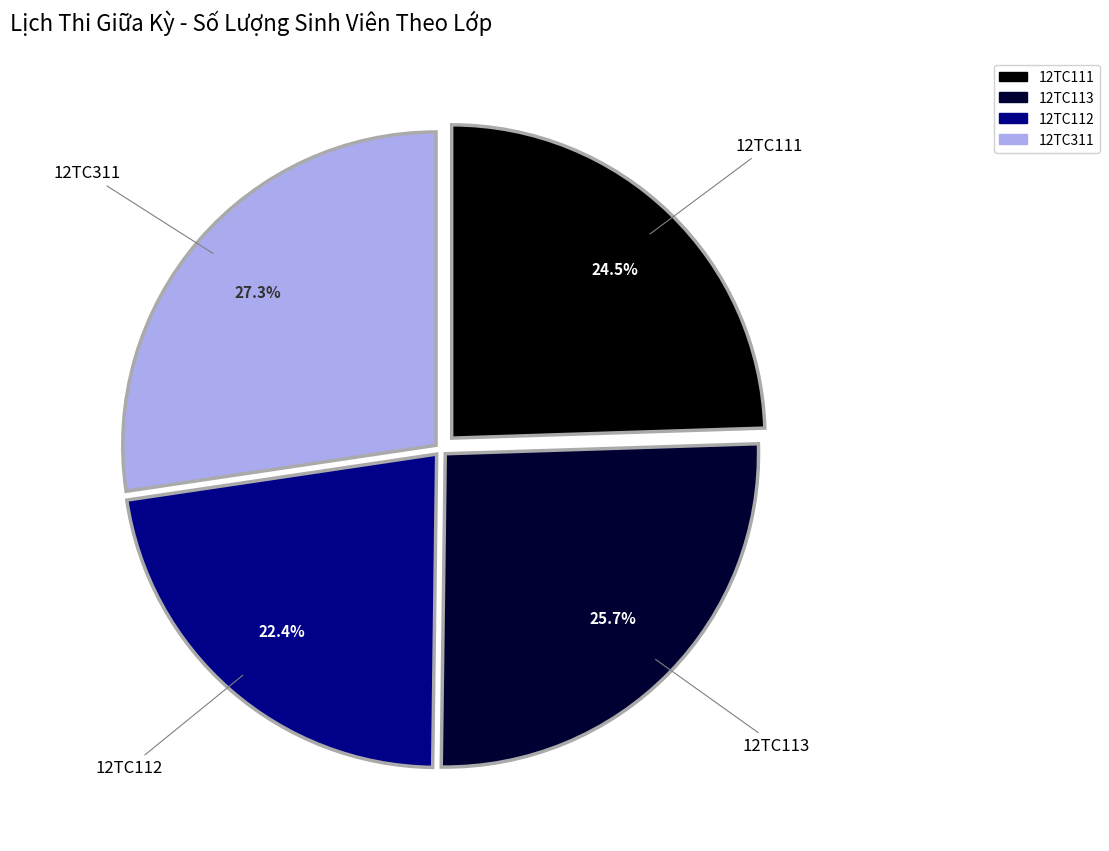

What is the smallest slice in the pie chart?

12TC112